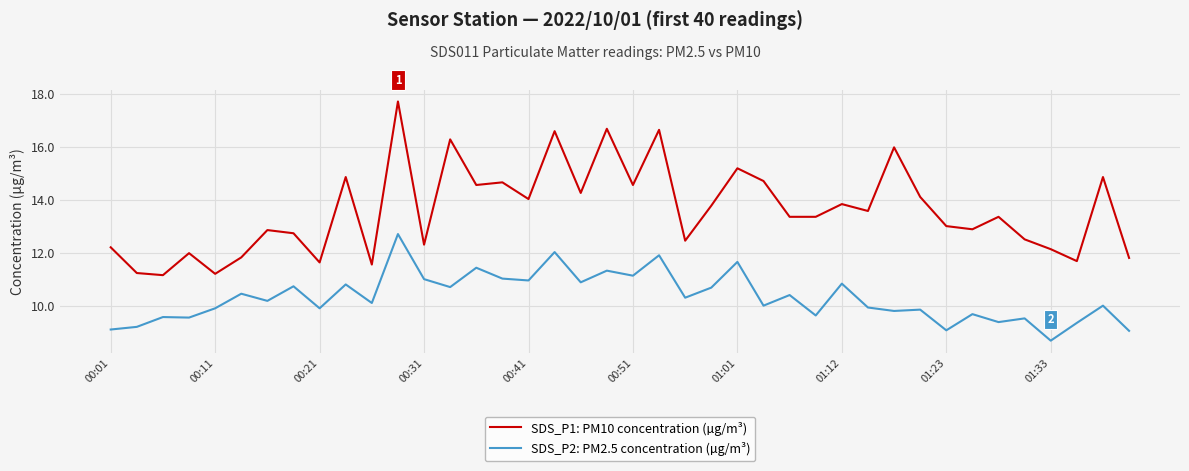

What is the lowest value of the SDS_P1: PM10 concentration (µg/m³) series?

11.2